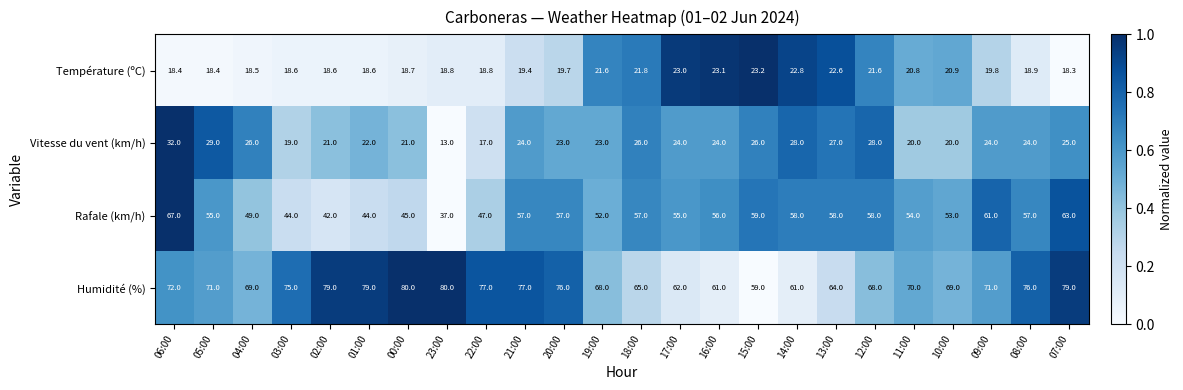

The Vitesse du vent (km/h) series shows 27.0 at 13:00. True or false?

True